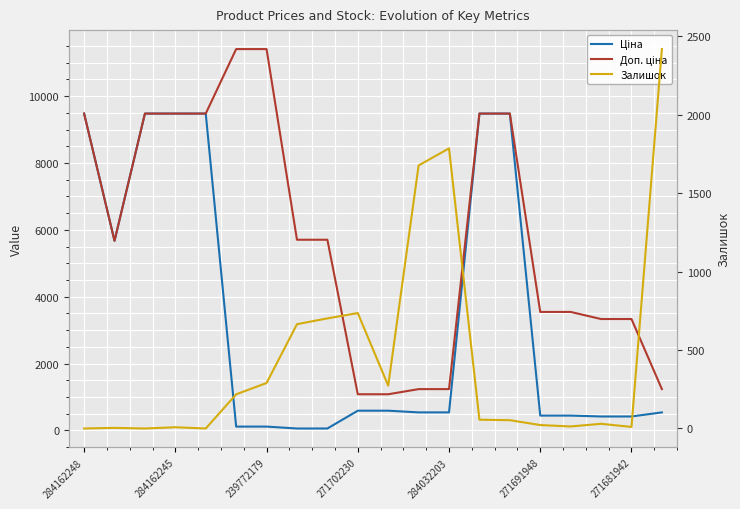

Reading right to left, extract all data points from this chart.

Ціна: 539.0	416.6	416.6	443.1	443.1	9480.1	9480.1	539.0	539.0	589.9	589.9	57.0	57.0	114.1	114.1	9480.1	9480.1	9480.1	5673.8	9480.1
Доп. ціна: 1235.4	3332.5	3332.5	3545.0	3545.0	9480.1	9480.1	1235.4	1235.4	1081.7	1081.7	5705.0	5705.0	11410.0	11410.0	9480.1	9480.1	9480.1	5673.8	9480.1
Залишок: 2419.0	10.0	30.0	13.0	22.0	53.0	56.0	1786.0	1677.0	273.0	736.0	702.0	665.0	290.0	218.0	0.0	8.0	0.0	4.0	0.0